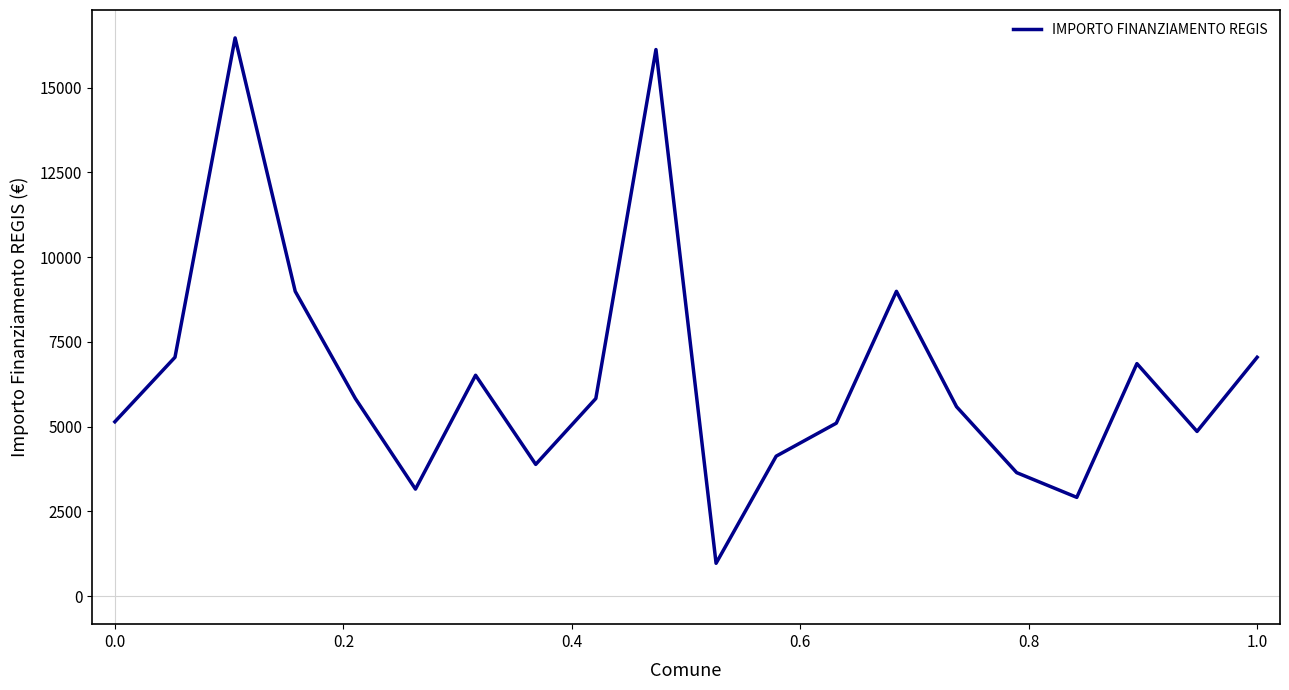

What is the difference between the maximum and minimum values?

15492